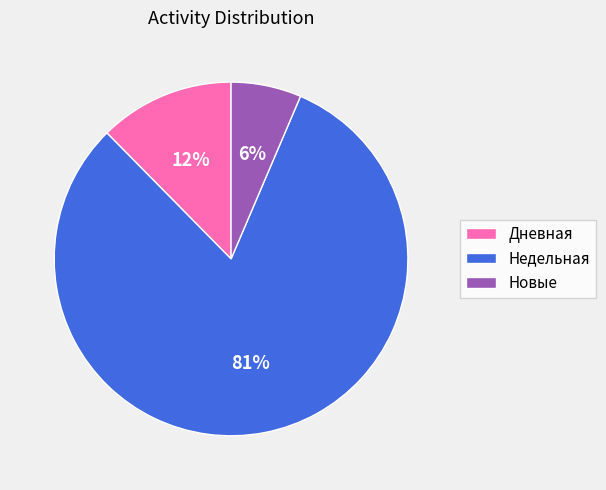

How many segments does this pie chart have?

3